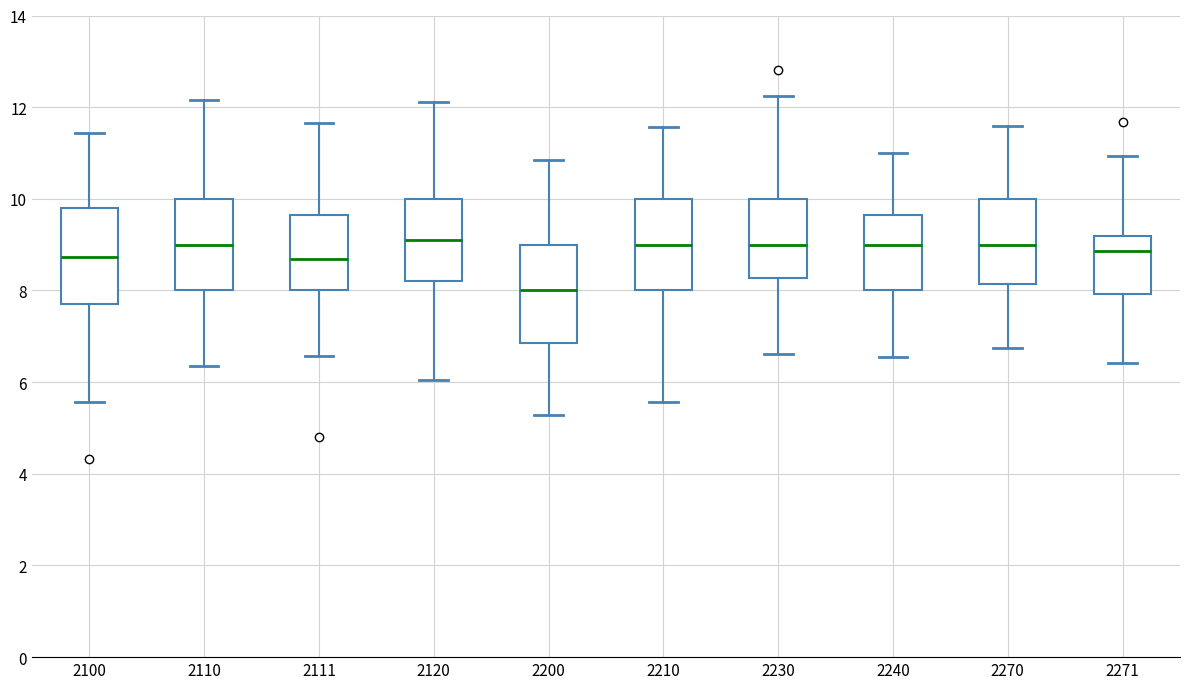

Reading left to right, transcribe this box plot: for each box, give where its median line is, the range the box spans, and where its two whiskers end, as read against the y-axis. The values are not printed on the chart, so give them approximately, as read against the axis.

2100: median 8.8, box 7.6 to 9.8, whiskers 5.6 to 11.4
2110: median 9.0, box 8.0 to 10.0, whiskers 6.4 to 12.2
2111: median 8.6, box 8.0 to 9.6, whiskers 6.6 to 11.6
2120: median 9.2, box 8.2 to 10.0, whiskers 6.0 to 12.2
2200: median 8.0, box 6.8 to 9.0, whiskers 5.2 to 10.8
2210: median 9.0, box 8.0 to 10.0, whiskers 5.6 to 11.6
2230: median 9.0, box 8.2 to 10.0, whiskers 6.6 to 12.2
2240: median 9.0, box 8.0 to 9.6, whiskers 6.6 to 11.0
2270: median 9.0, box 8.2 to 10.0, whiskers 6.8 to 11.6
2271: median 8.8, box 8.0 to 9.2, whiskers 6.4 to 11.0